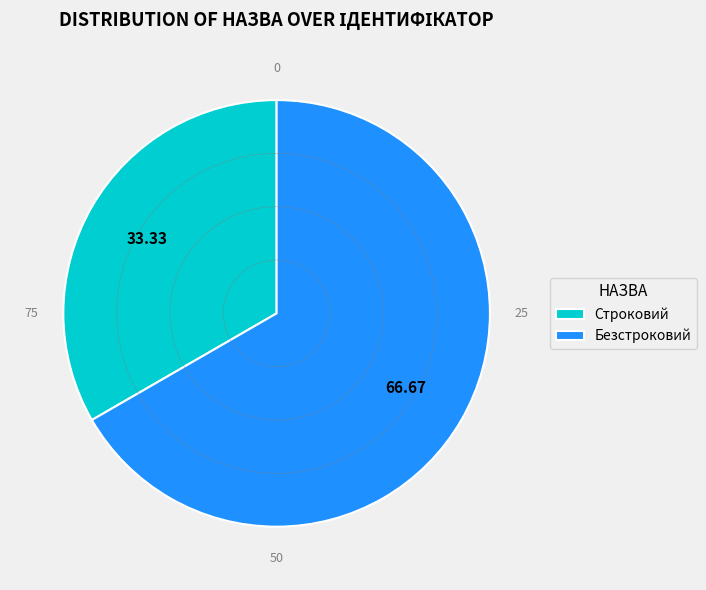

How many slices are in this pie chart?

2